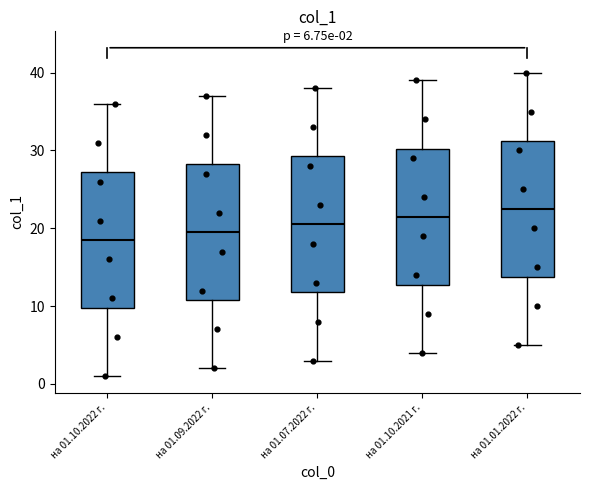

Which box has the lowest median line?

на 01.10.2022 г.